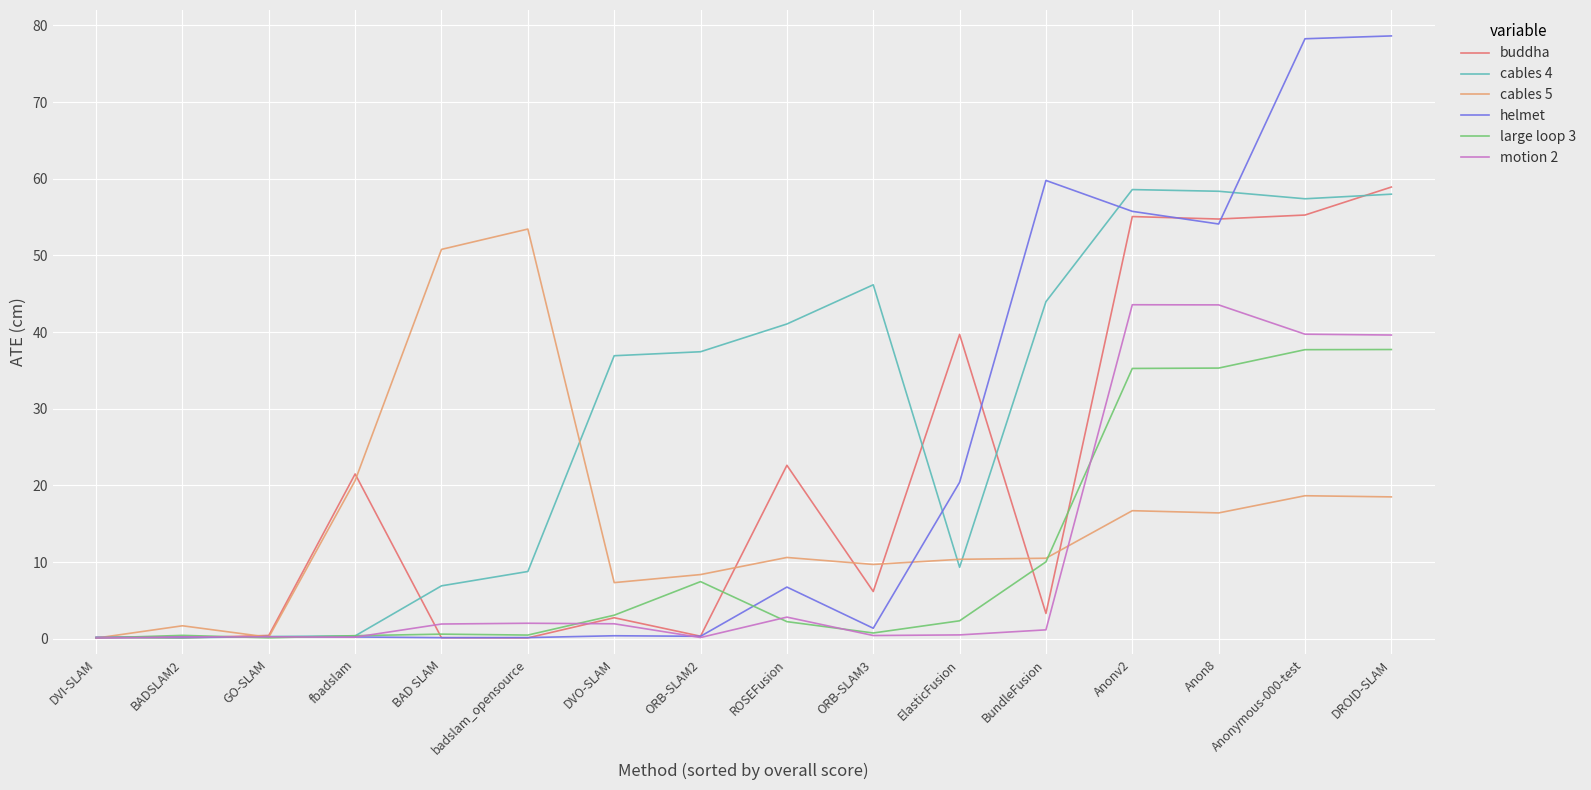

Which series changed the most between ROSEFusion and ElasticFusion?

cables 4